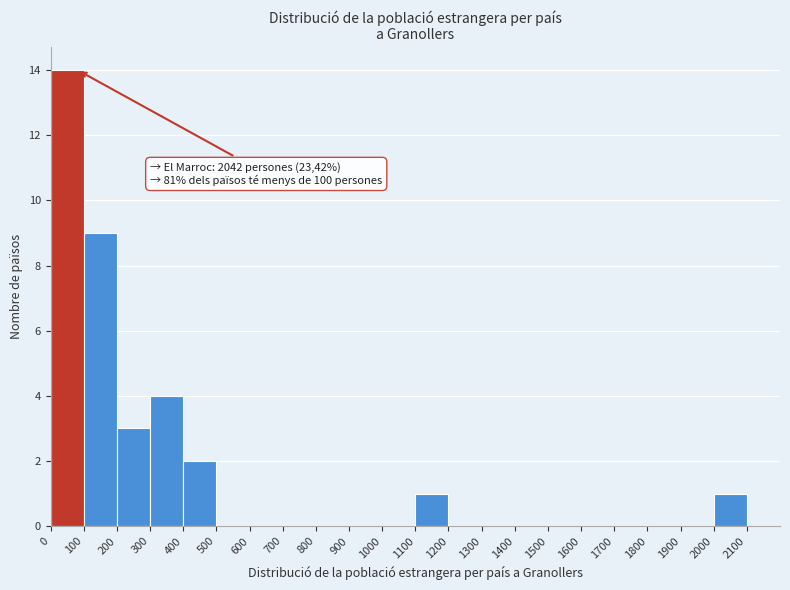

Which range on the x-axis has the tallest bar?

0 to 100